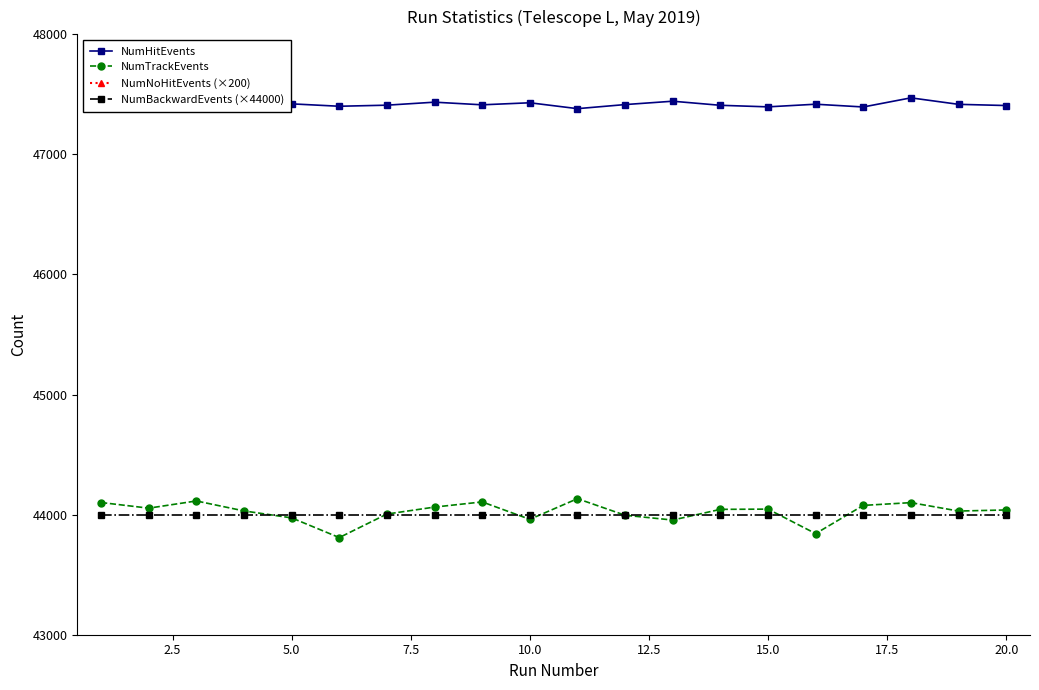

What is the maximum value for NumTrackEvents?

44133